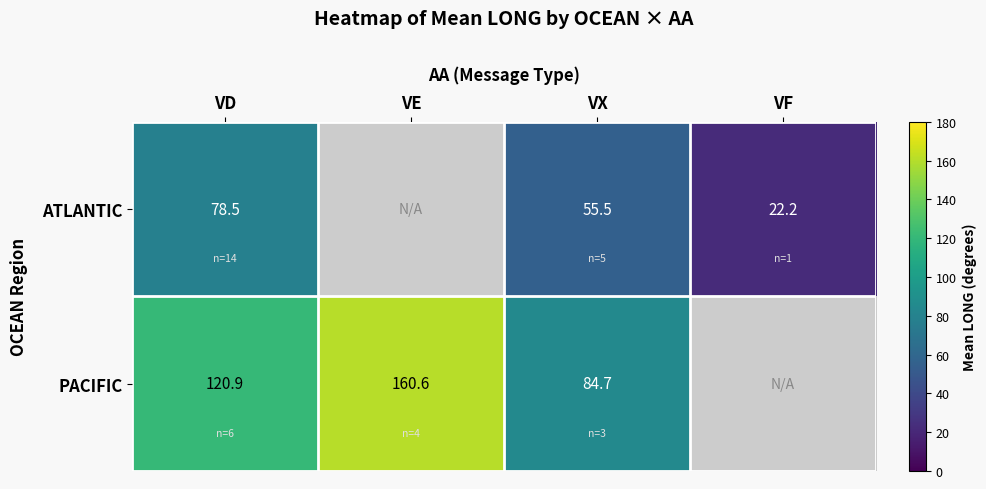

What is the minimum value shown in the chart?

22.2